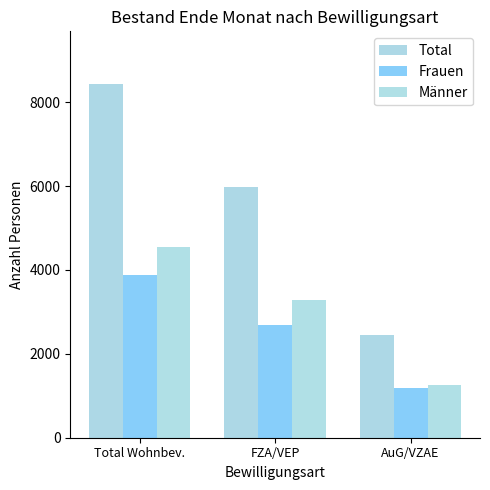

Which series has the largest range (max minus min)?

Total